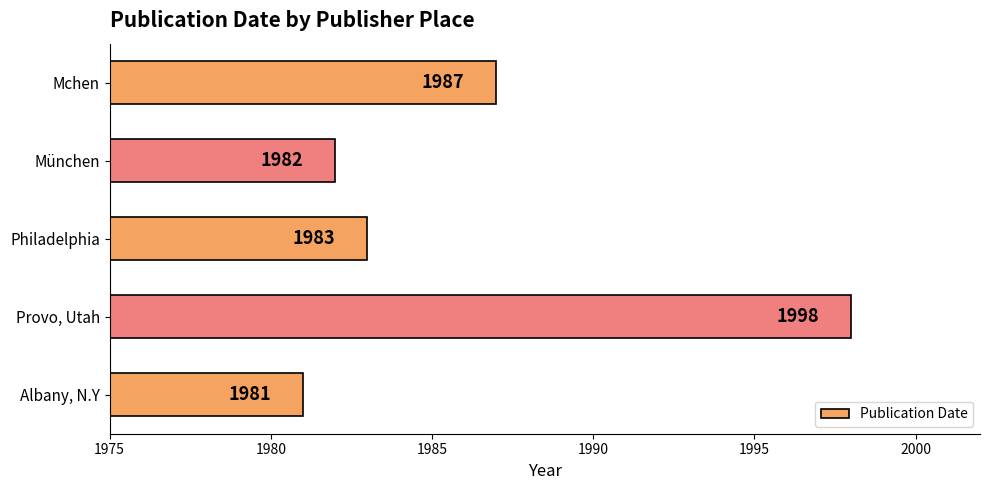

What is the sum of all values?

9931